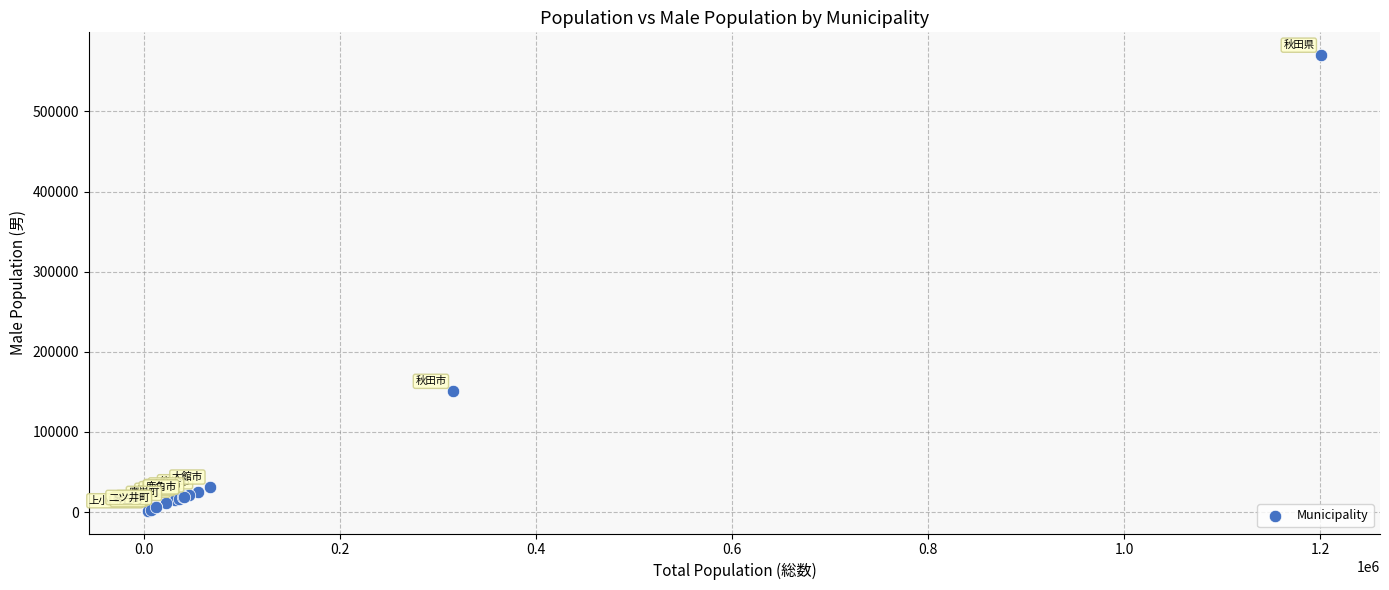

What Y value in the scatter plot is closest to 285972?

150712